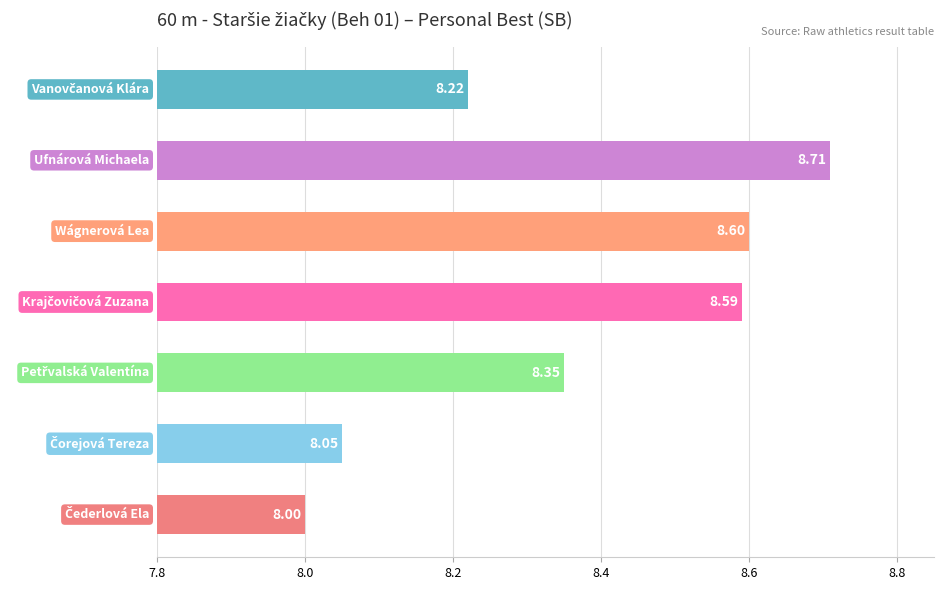

What is the difference between the maximum and second lowest values?

0.7